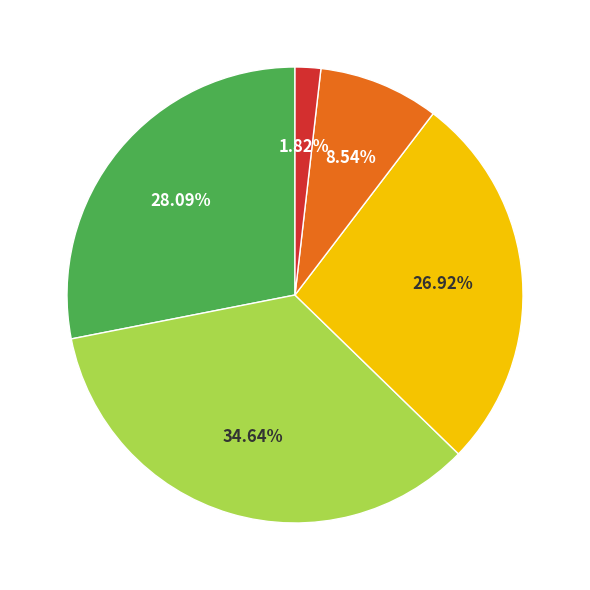

Is there any slice that represents more than half of the pie?

No